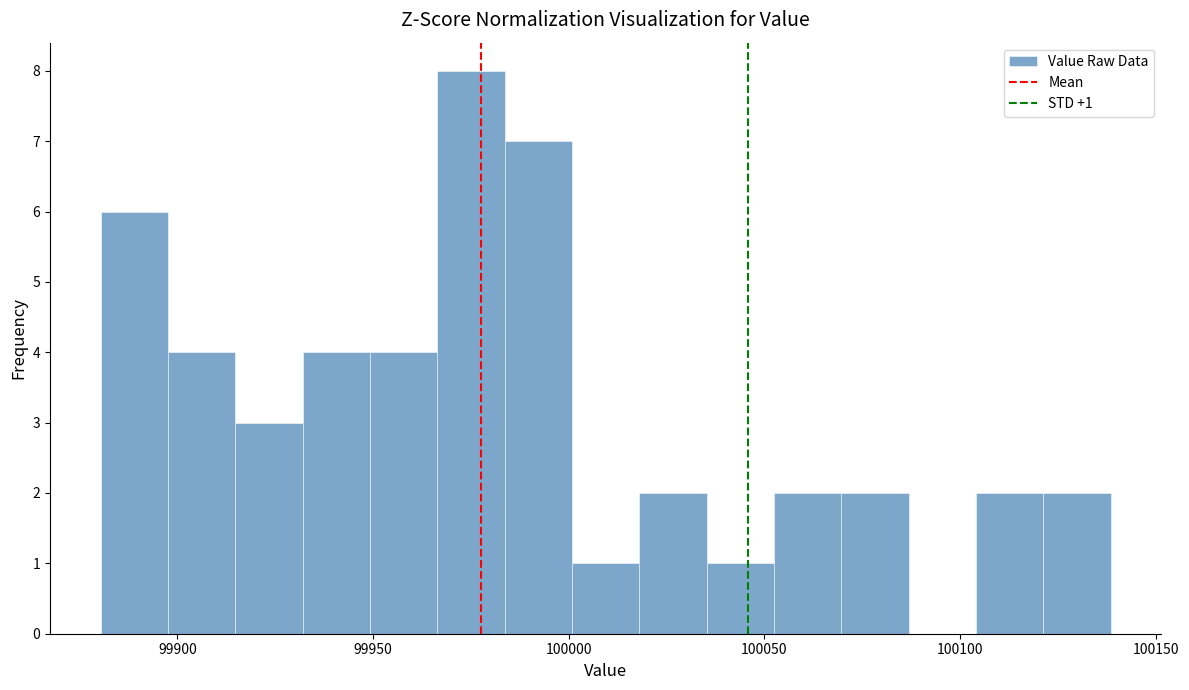

Read against the x-axis, roughly where is the centre of the tallest bar?

99975